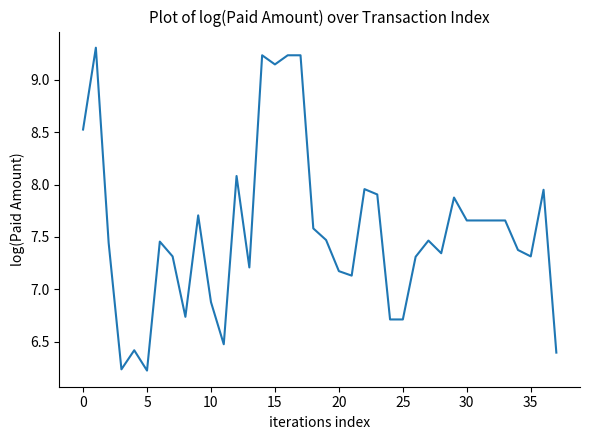

What is the difference between the maximum and minimum values?

3.1